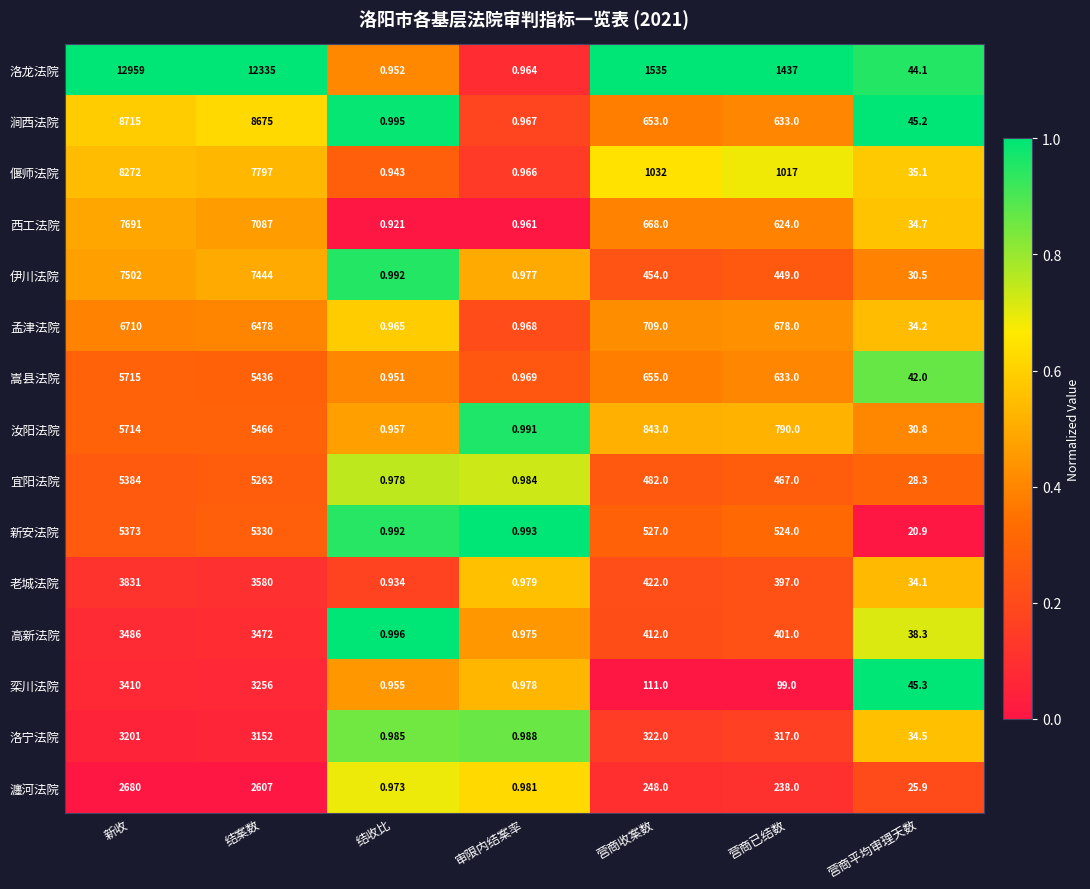

What is the greatest value displayed?

12959.0